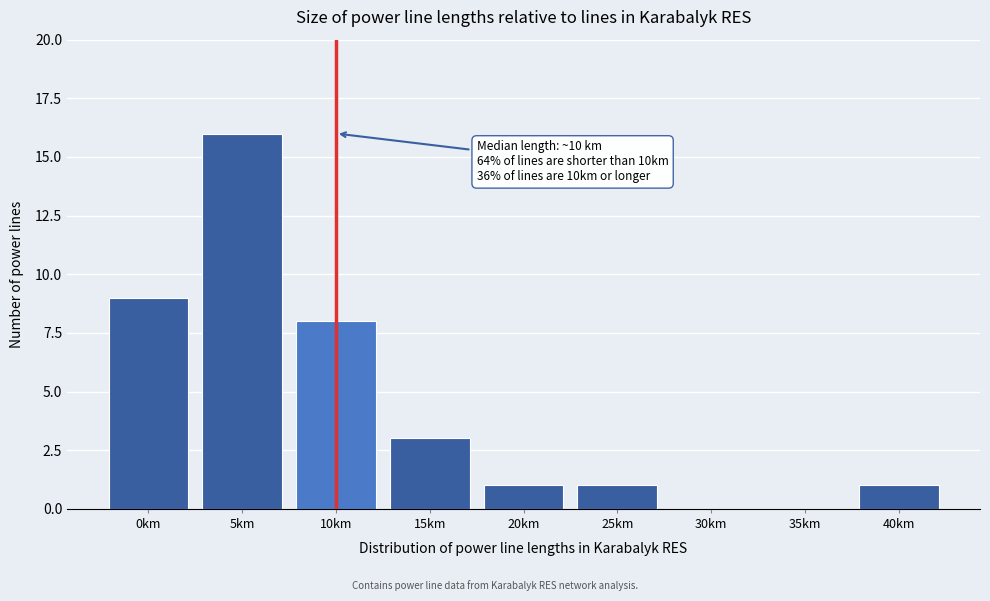

Reading left to right, what are all the values shown in this chart?

0km=9	5km=16	10km=8	15km=3	20km=1	25km=1	30km=0	35km=0	40km=1